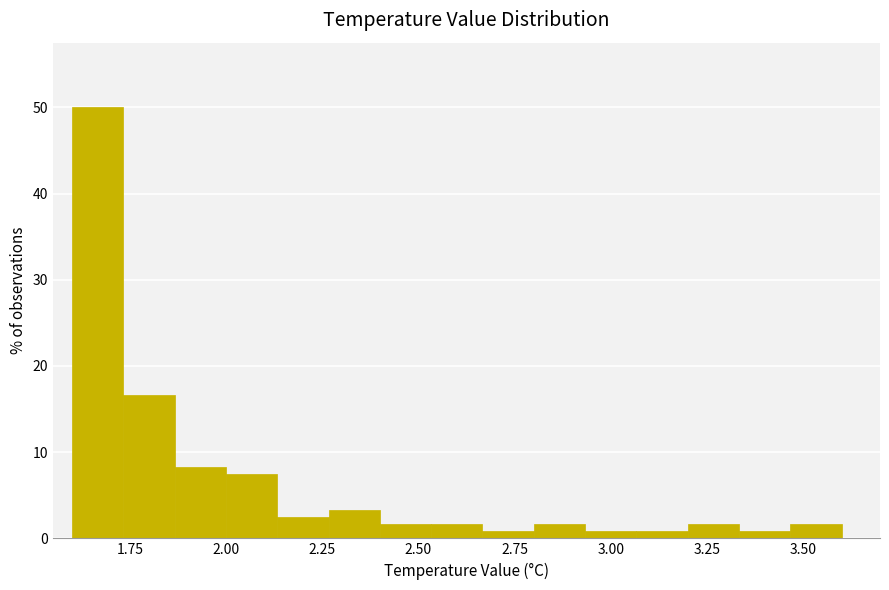

Around what value on the x-axis is the tallest bar? Give the approximate position of its centre, as read against the axis.

1.65